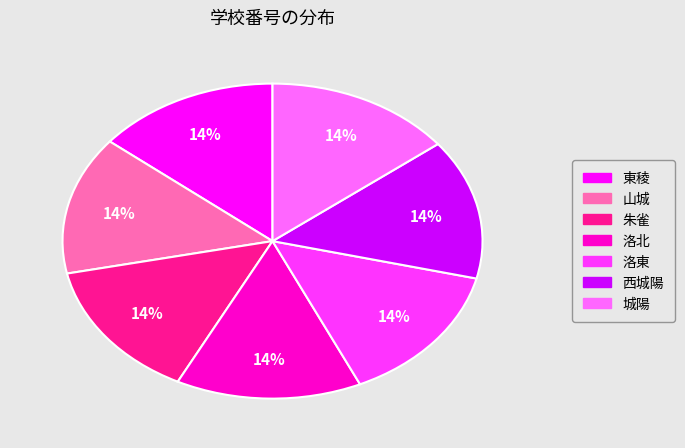

Combined, do 朱雀 and 洛東 account for over 50%?

No